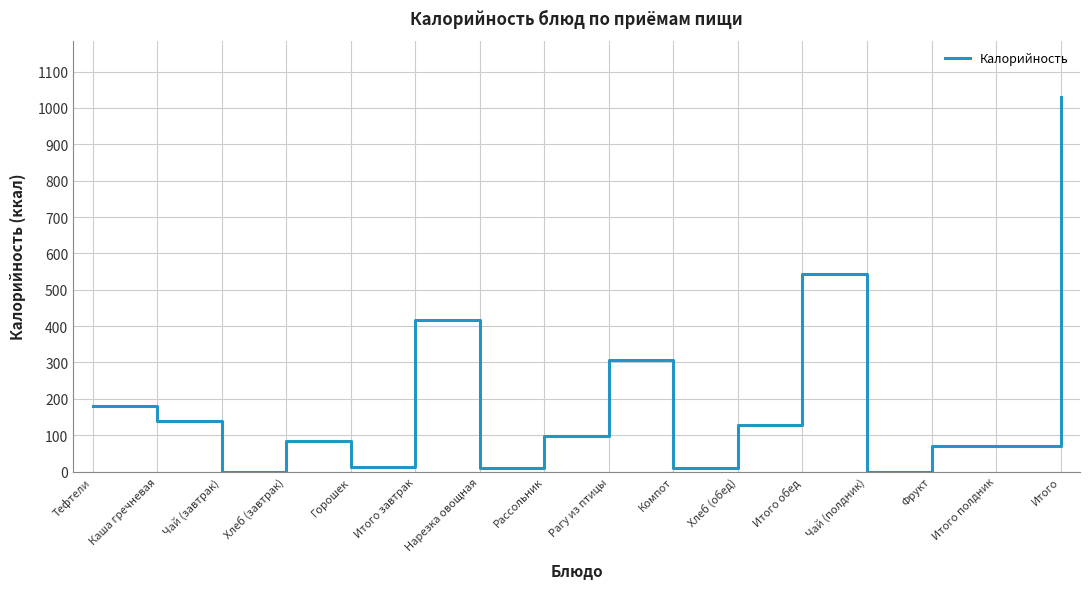

What is the difference between the values at Фрукт and Рассольник?

26